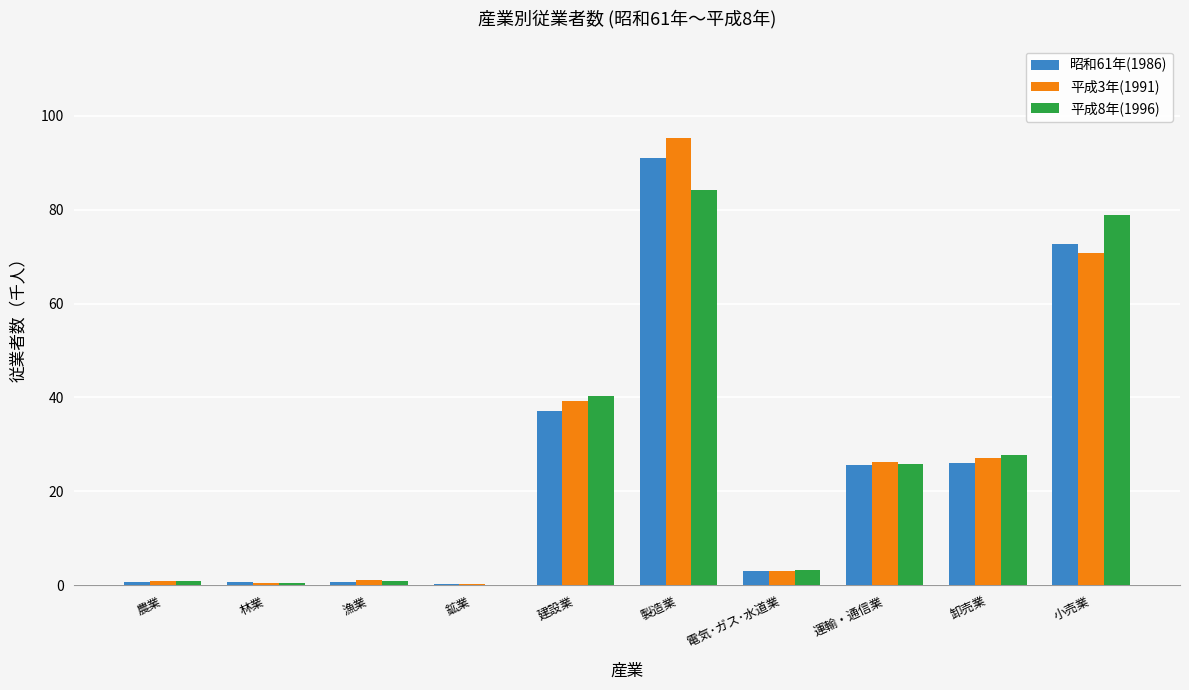

How many data points does each series have?

10